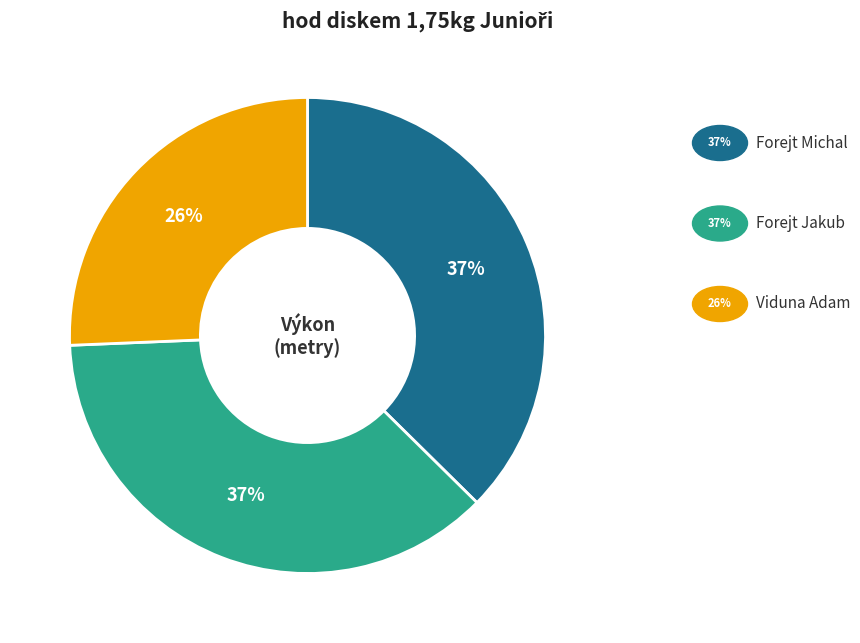

Does any single category account for the majority?

No